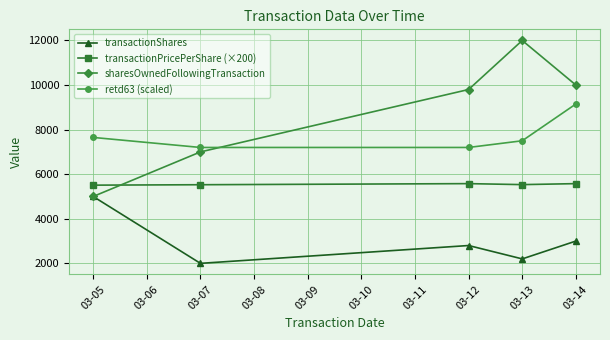

In transactionShares, how many points are higher than both neighbors (excluding endpoints)?

1